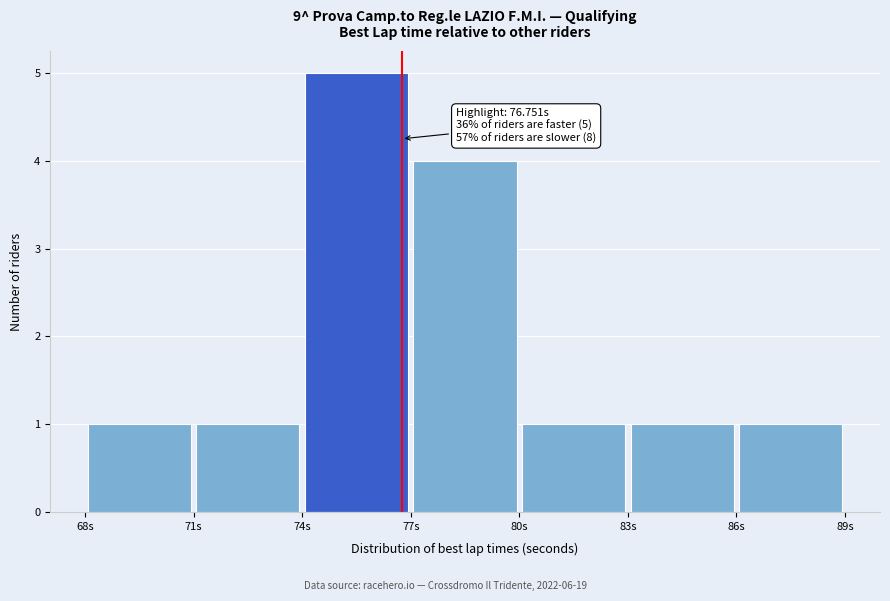

Over which range of the x-axis is the bar tallest?

74 to 77